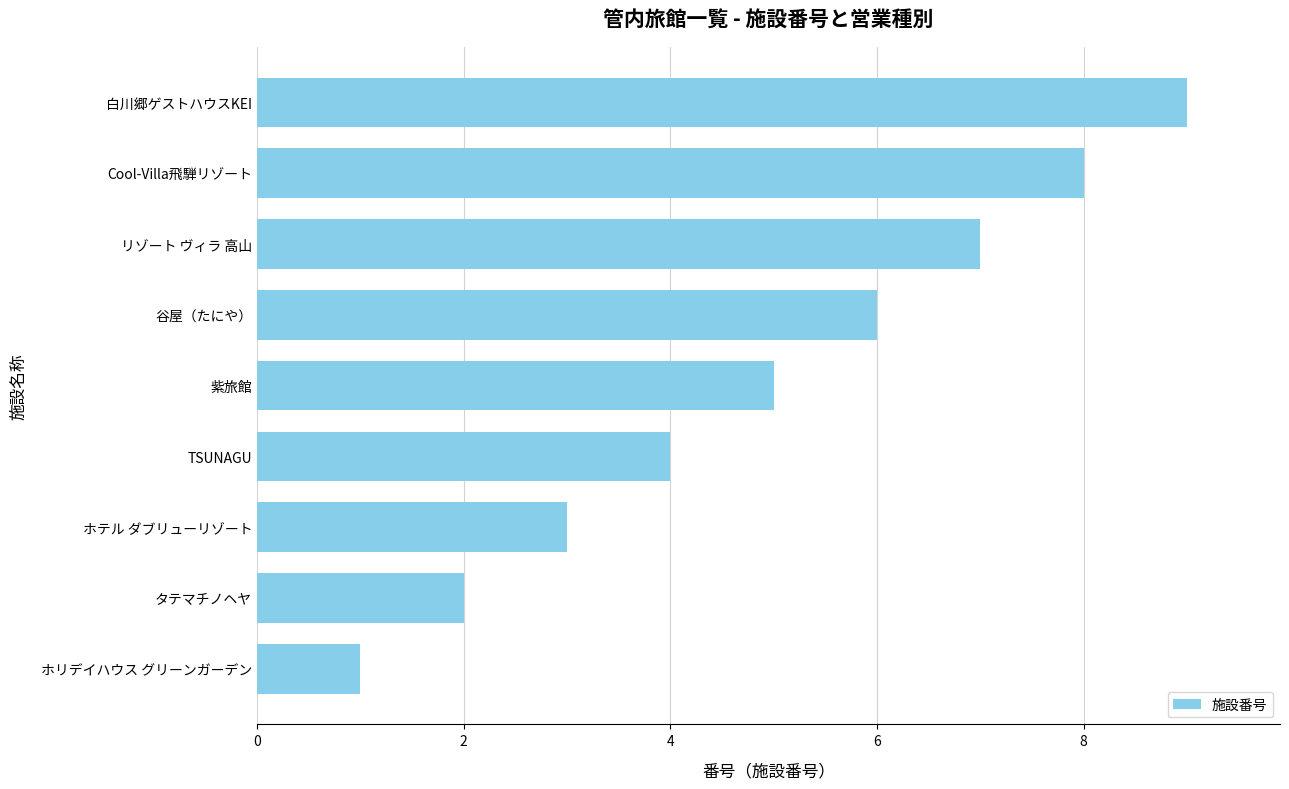

What is the label of the 2nd bar from the top?

Cool-Villa飛騨リゾート